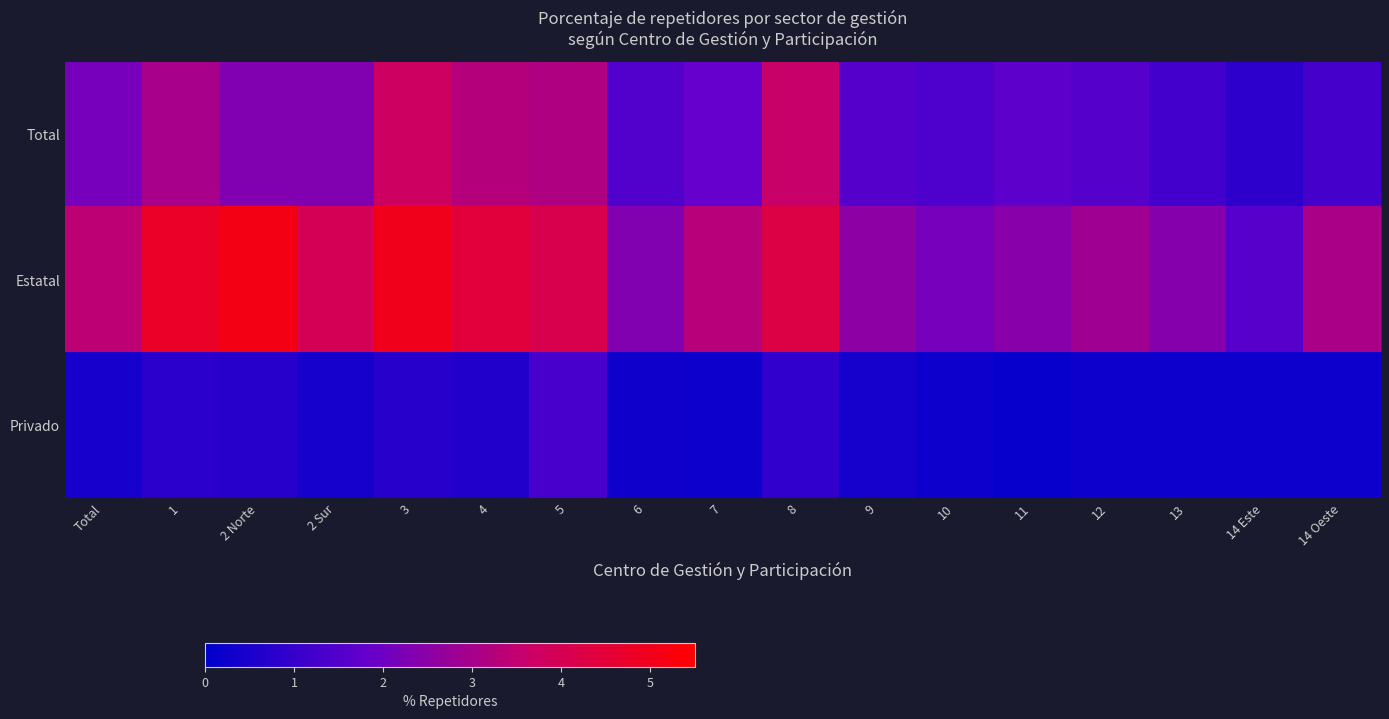

Reading left to right, what are all the values shown in this chart?

Total: Total=2.1	1=3.0	2 Norte=2.3	2 Sur=2.3	3=3.7	4=3.3	5=3.1	6=1.5	7=1.8	8=3.6	9=1.6	10=1.4	11=1.7	12=1.6	13=1.2	14 Este=0.8	14 Oeste=1.3
Estatal: Total=3.4	1=4.8	2 Norte=5.1	2 Sur=3.9	3=5.0	4=4.4	5=4.1	6=2.3	7=3.3	8=4.2	9=2.5	10=2.1	11=2.5	12=2.9	13=2.4	14 Este=1.6	14 Oeste=3.1
Privado: Total=0.4	1=0.8	2 Norte=0.7	2 Sur=0.4	3=0.7	4=0.6	5=1.3	6=0.3	7=0.2	8=0.9	9=0.4	10=0.3	11=0.1	12=0.3	13=0.3	14 Este=0.3	14 Oeste=0.3